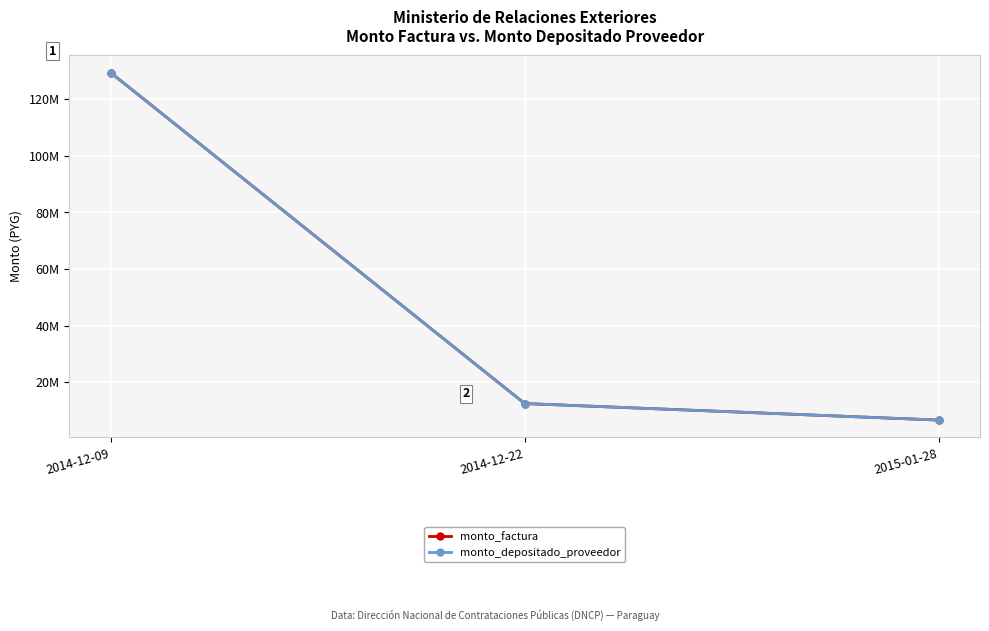

Between 2014-12-09 and 2014-12-22, which series saw the biggest shift?

monto_factura